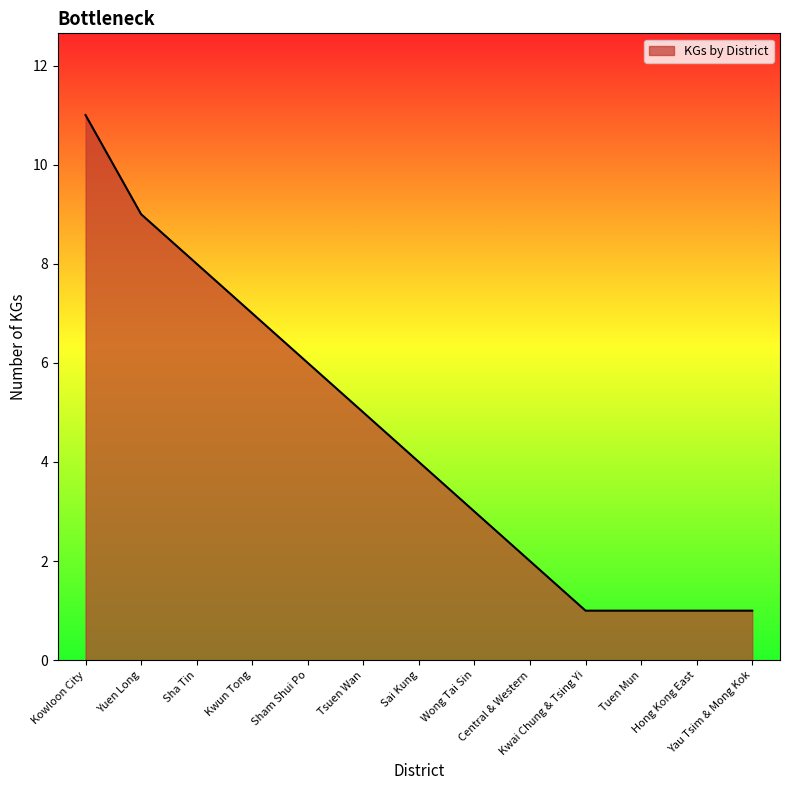

Reading left to right, transcribe all the data shown in this chart.

Kowloon City=11	Yuen Long=9	Sha Tin=8	Kwun Tong=7	Sham Shui Po=6	Tsuen Wan=5	Sai Kung=4	Wong Tai Sin=3	Central & Western=2	Kwai Chung & Tsing Yi=1	Tuen Mun=1	Hong Kong East=1	Yau Tsim & Mong Kok=1